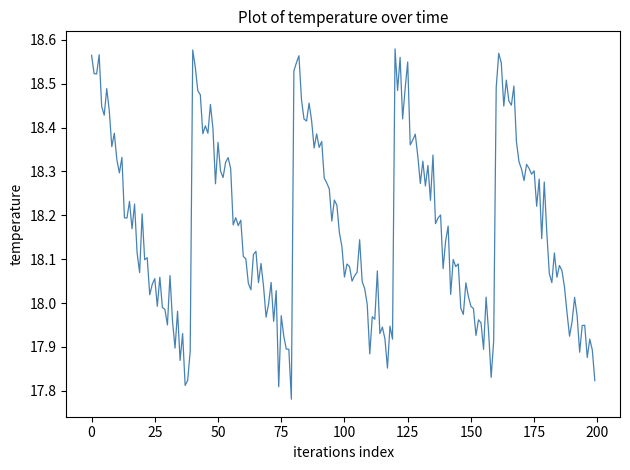

What is the difference between the maximum and minimum values?

0.8